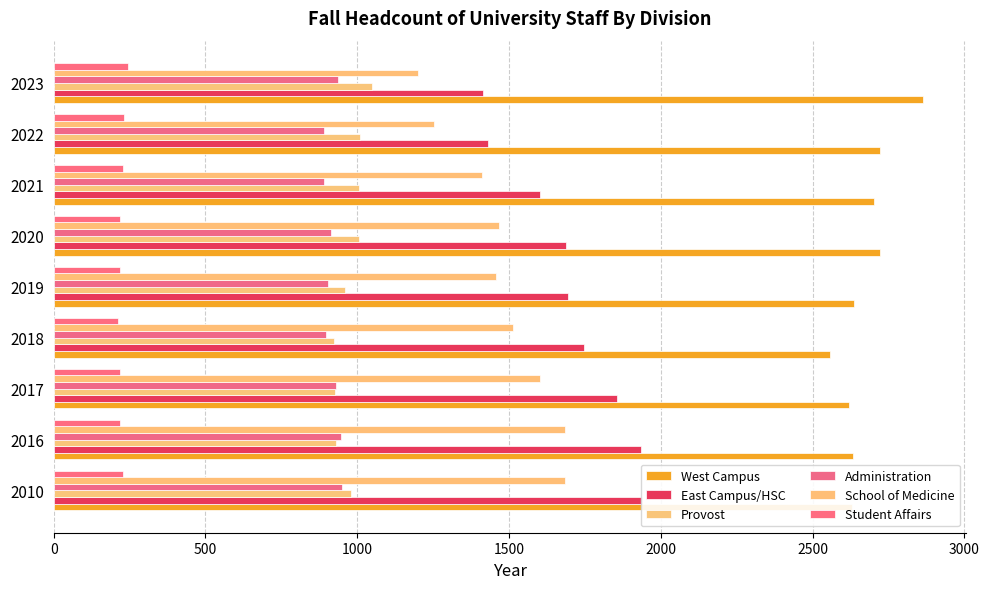

The value of West Campus at 2010 is 2630. True or false?

True